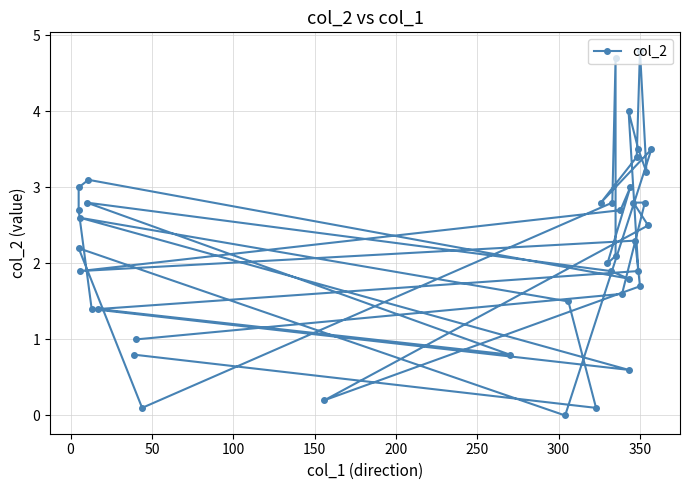

True or false: there are more than 2 points higher than both neighbors.

True